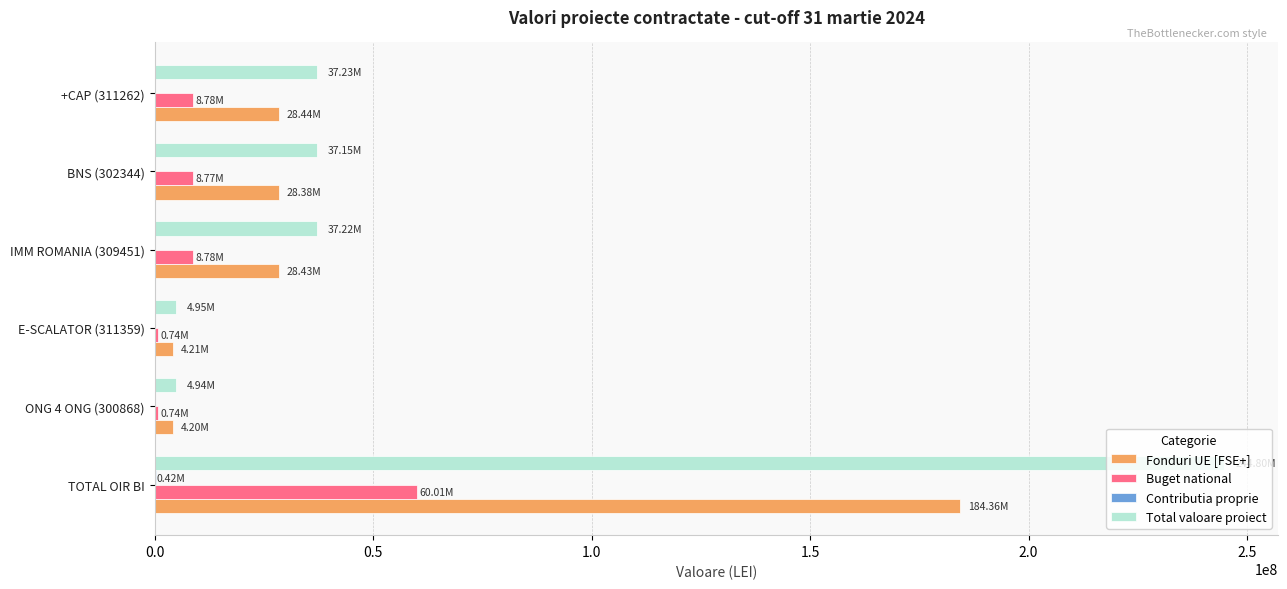

Which series has the largest range (max minus min)?

Total valoare proiect